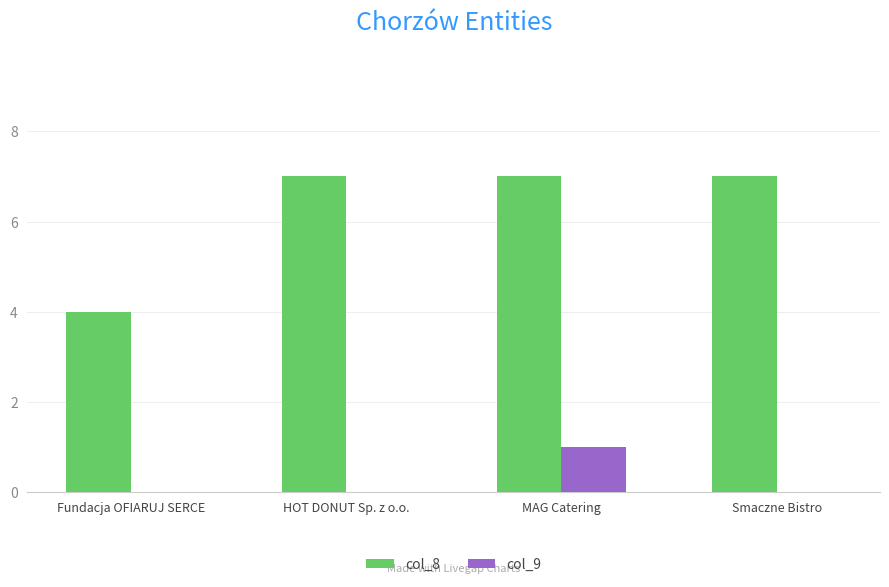

At which category is the sum across all series the highest?

MAG Catering